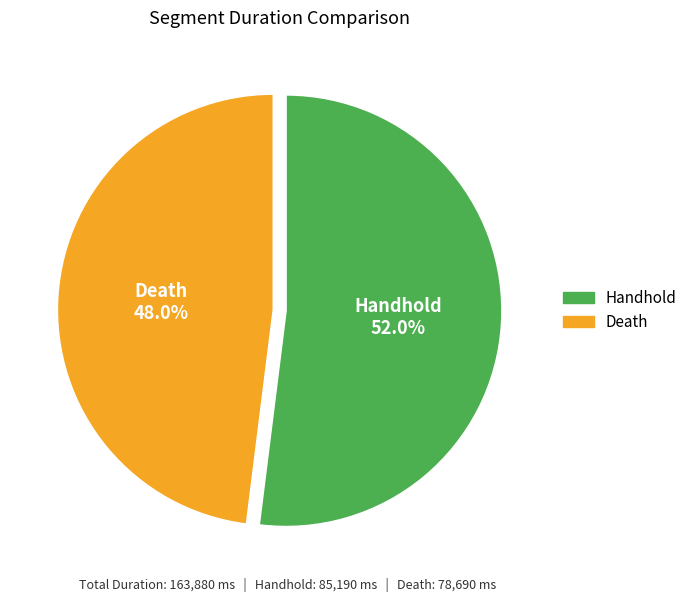

What is the smallest slice in the pie chart?

Death